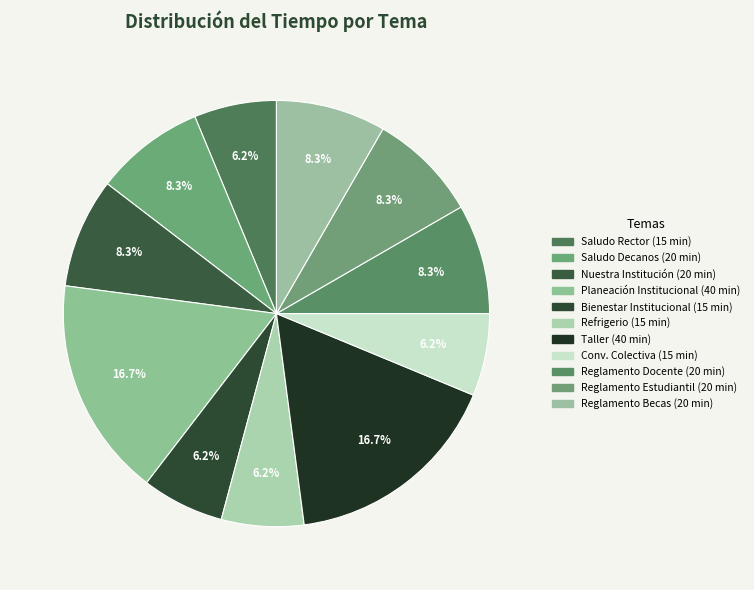

Count the number of slices in the pie.

11